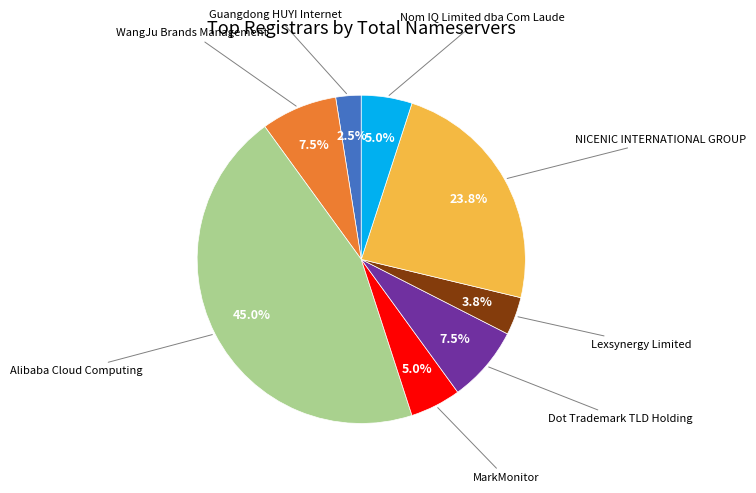

Does any single category account for the majority?

No